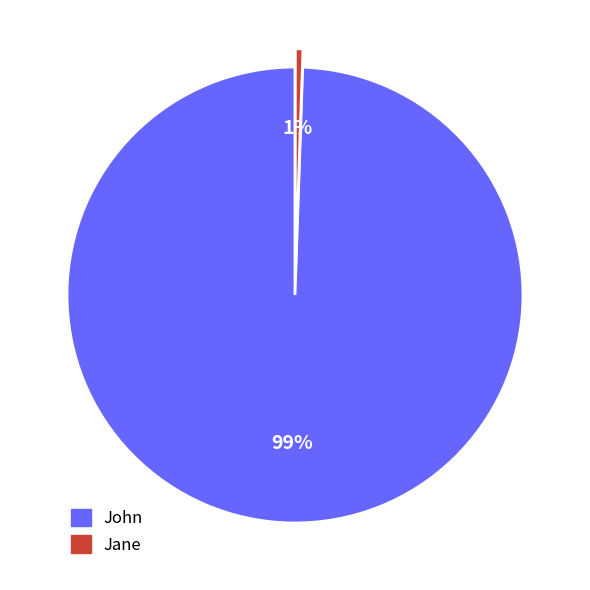

Do Jane and John together represent more than half of the pie?

Yes